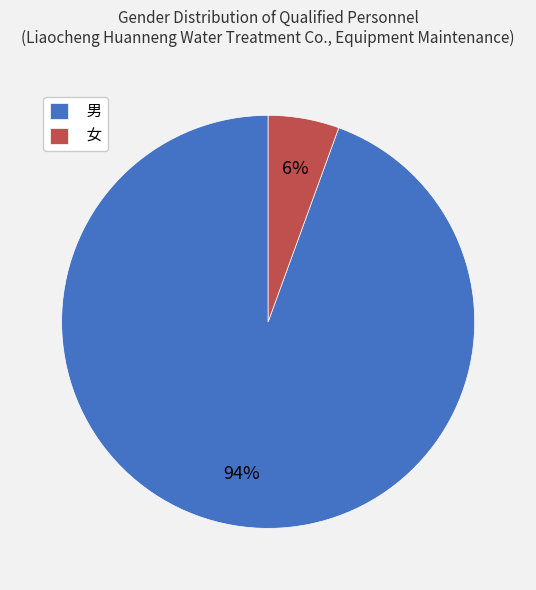

Which category has the biggest portion of the pie?

男